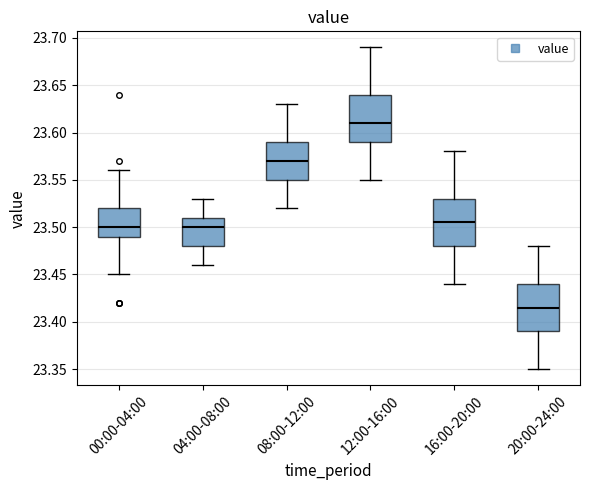

Where does the upper whisker of the box for 20:00-24:00 end on the y-axis? The values are not printed on the chart, so give them approximately, as read against the axis.

23.480